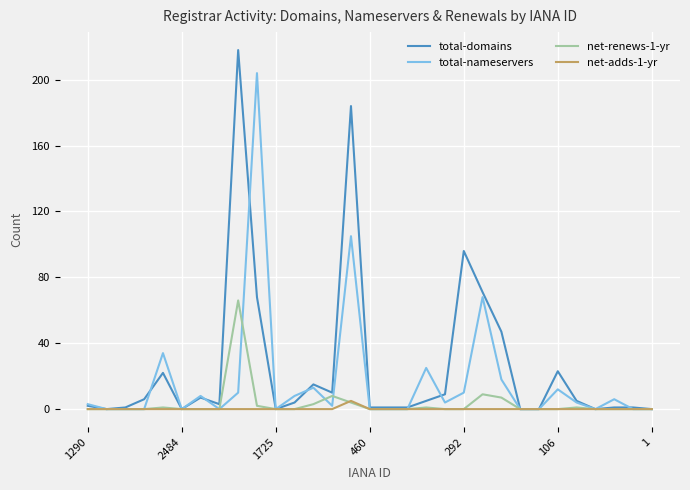

What is the highest value of the total-nameservers series?

204